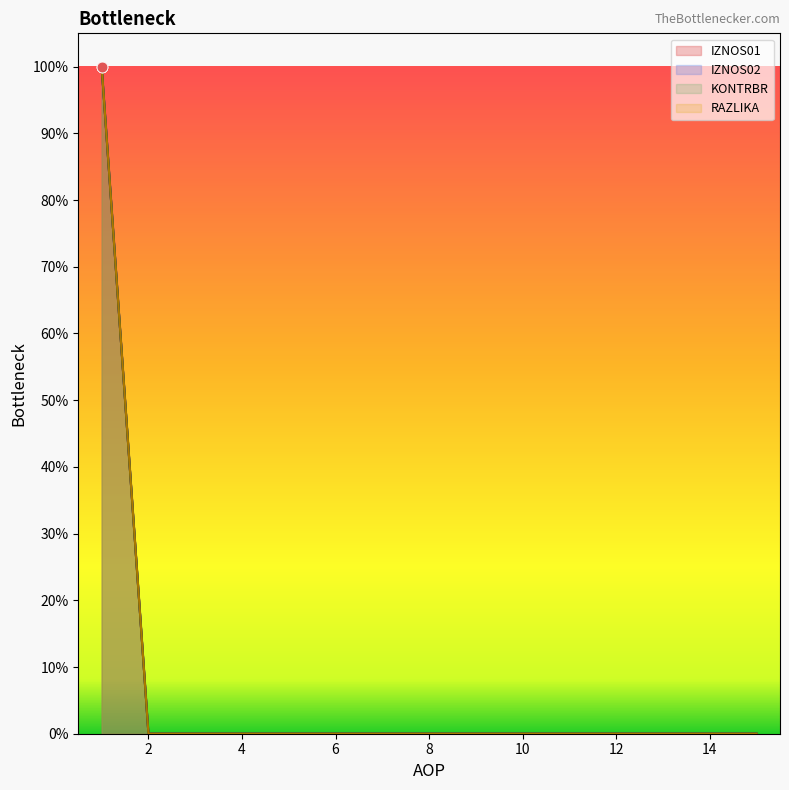

Which series reaches the maximum Y coordinate?

IZNOS01